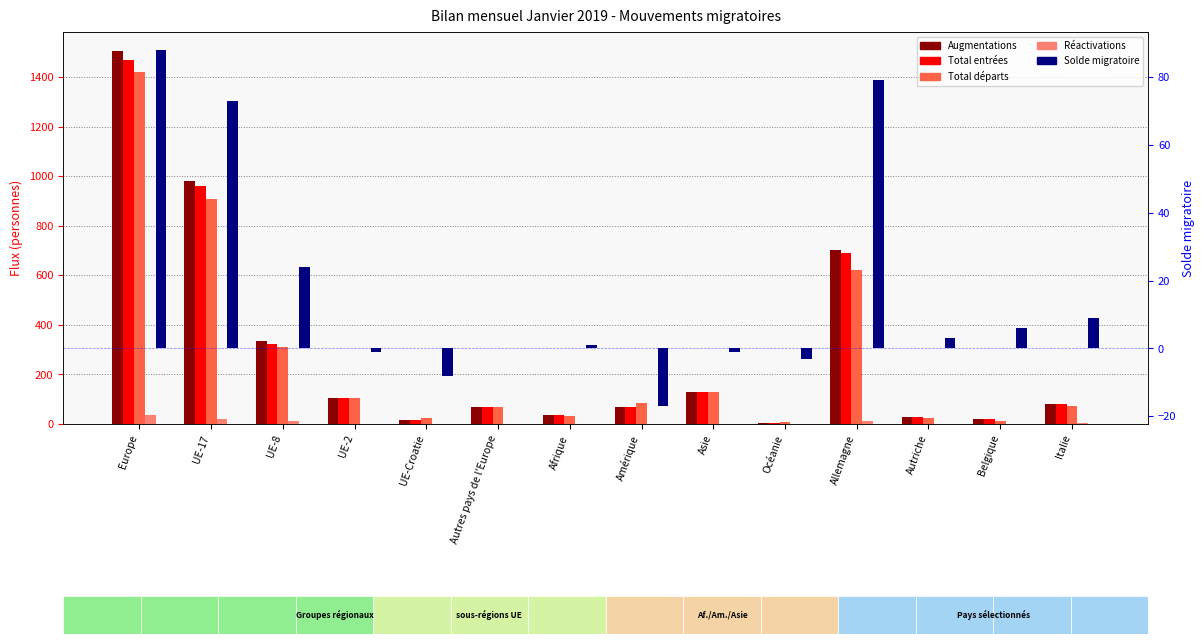

Rank the series by their maximum value, from highest to lowest.

Augmentations, Total entrées, Total départs, Solde migratoire, Réactivations